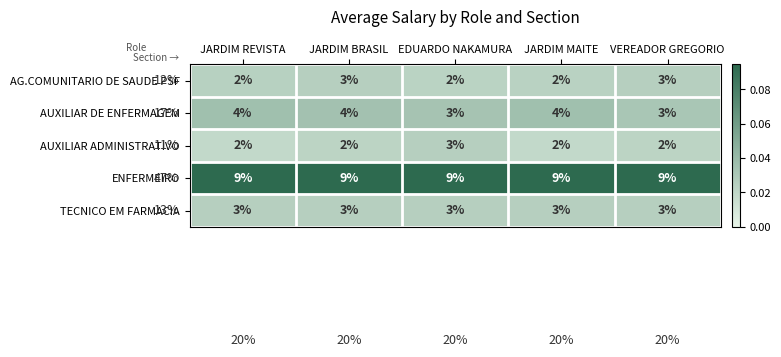

What is the sum of all AG.COMUNITARIO DE SAUDE PSF values?

12